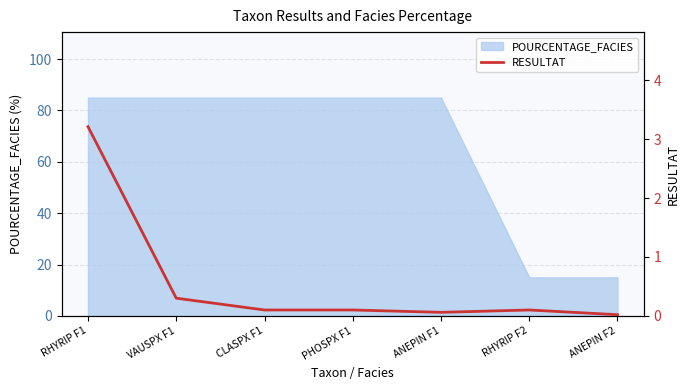

Is it true that the value at VAUSPX F1 is 0.3?

True